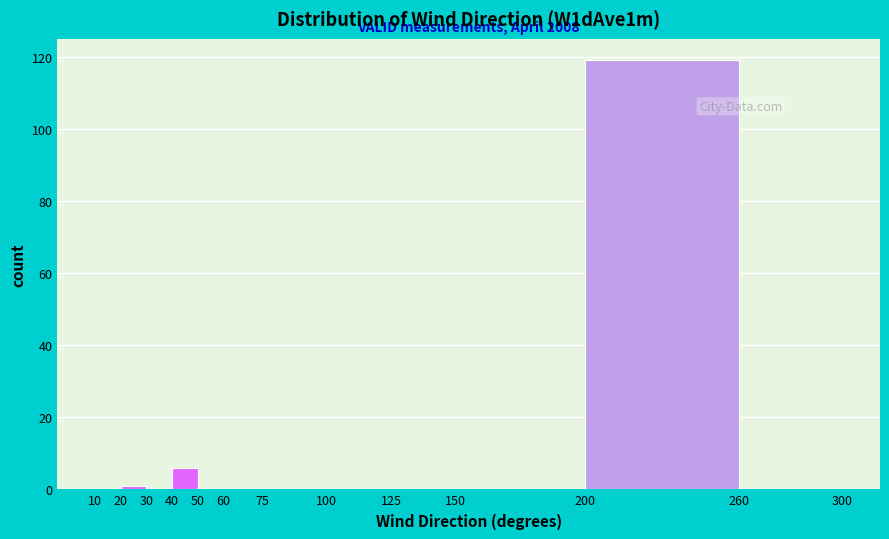

Which range on the x-axis has the tallest bar?

200 to 260